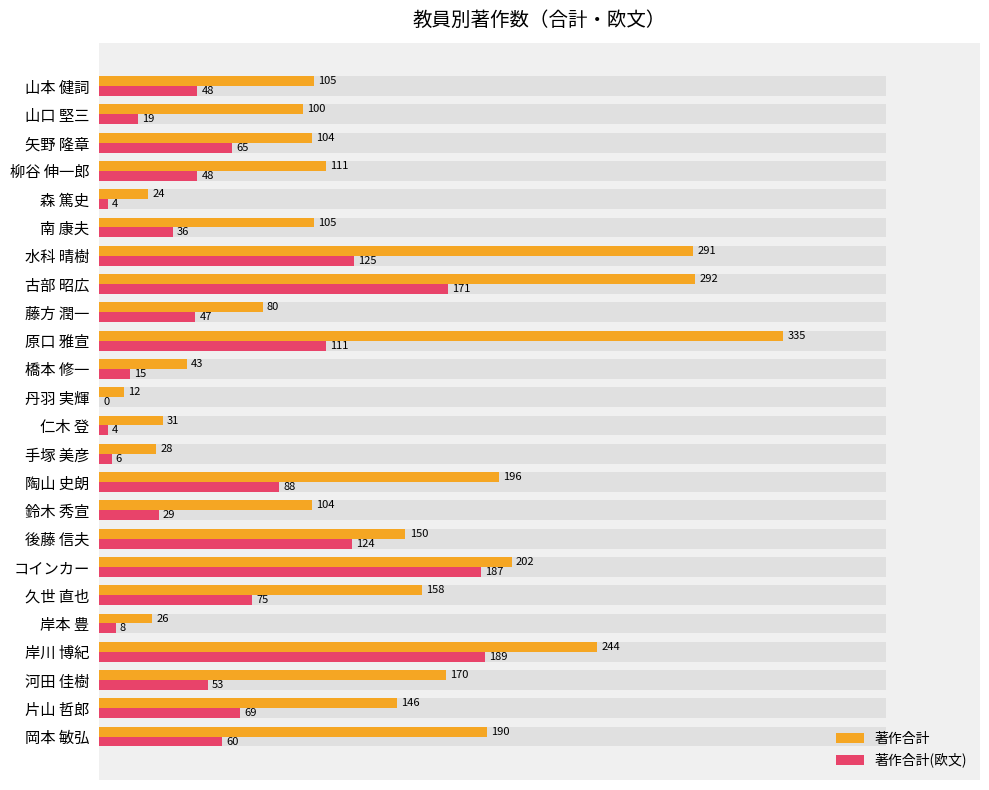

The value of 著作合計(欧文) at 水科 晴樹 is 166. True or false?

False